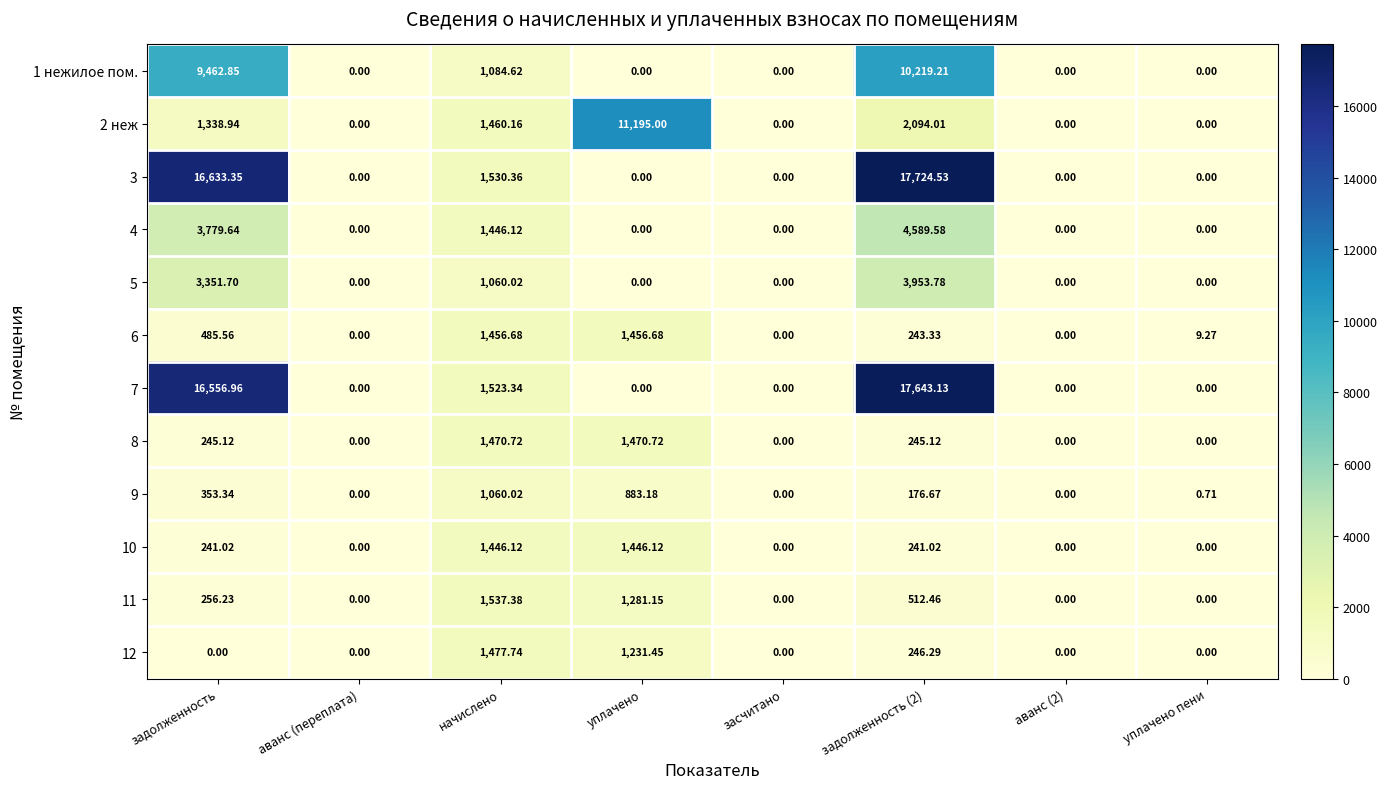

Which series has the largest total across all categories?

3